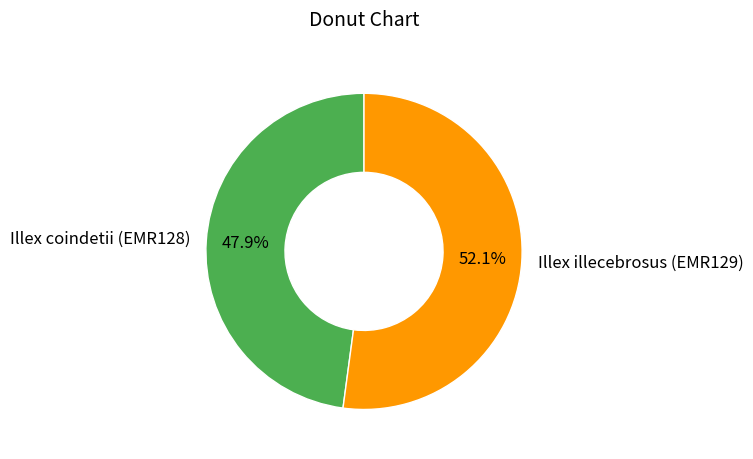

What is the largest slice in the pie chart?

Illex illecebrosus (EMR129)